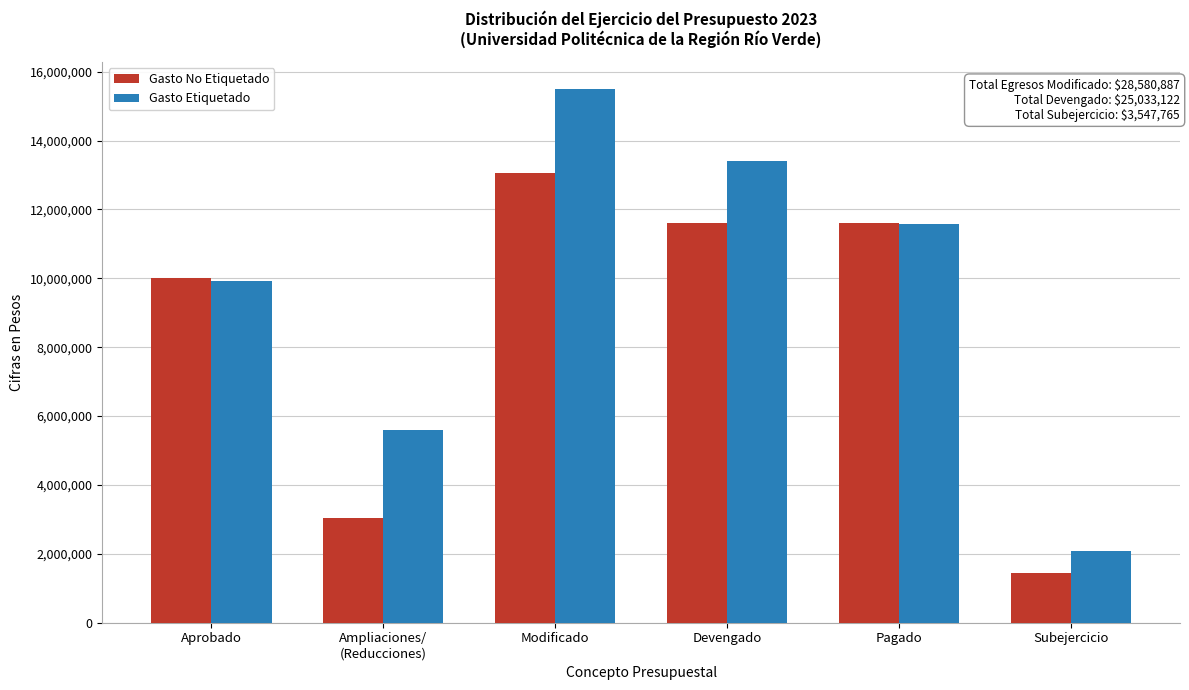

Reading left to right, transcribe all the data shown in this chart.

Gasto No Etiquetado: 10013783.0	3054378.0	13068161.0	11611169.0	11611169.0	1456992.0
Gasto Etiquetado: 9909603.0	5603123.2	15512726.2	13421953.0	11582024.0	2090773.2